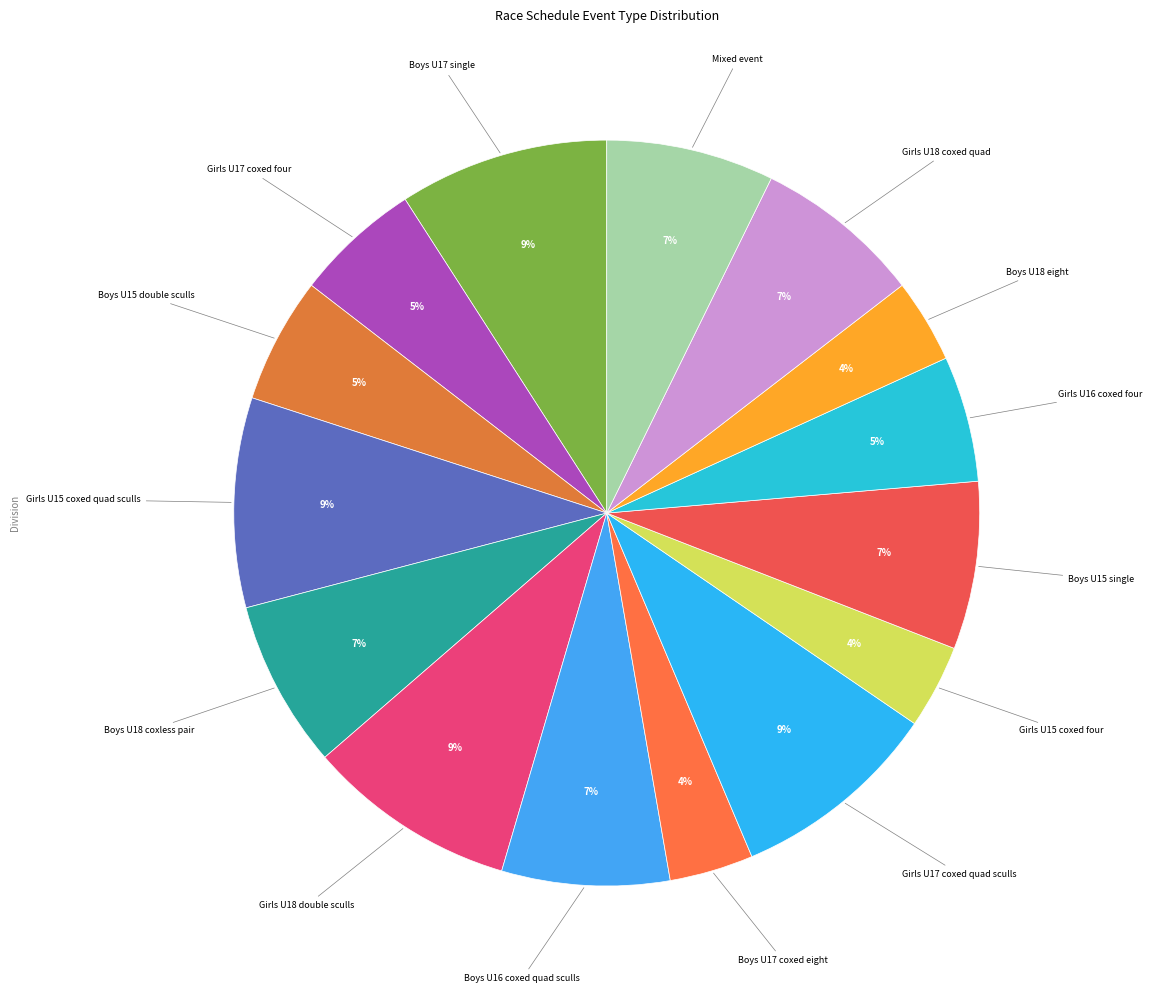

Does any single category account for the majority?

No